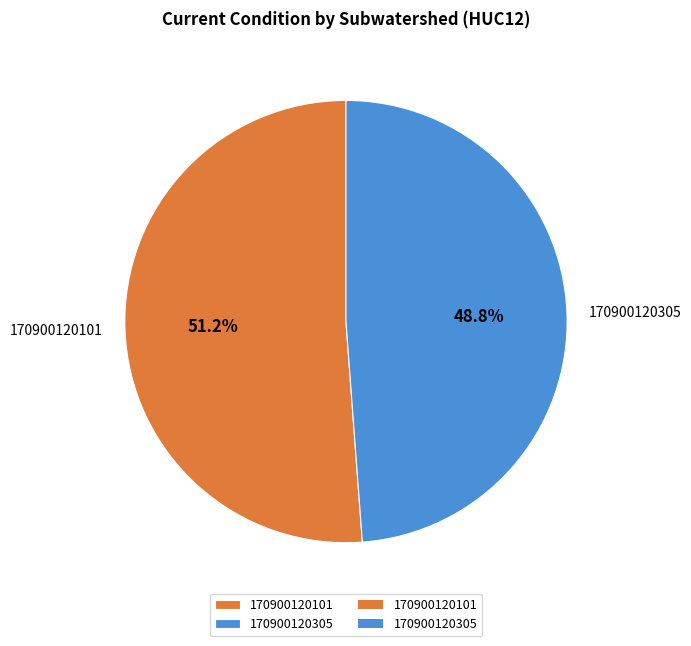

Approximately how many times larger is the value at 170900120101 compared to 170900120305?

1.0